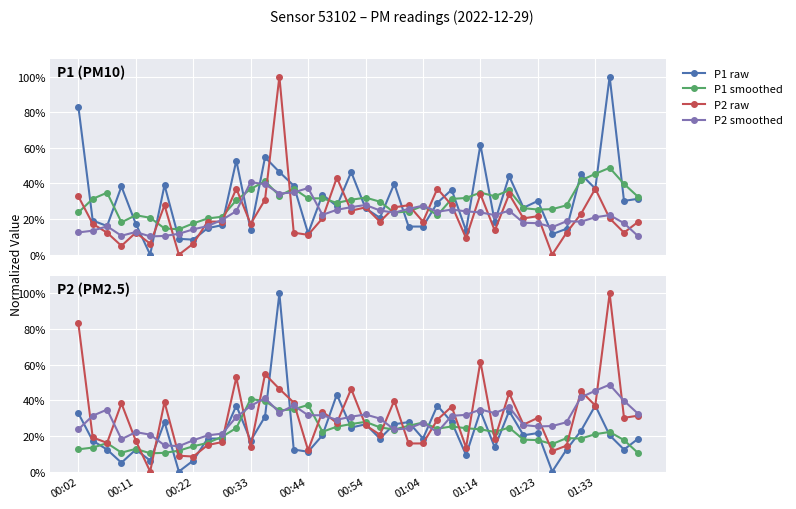

The P2 raw series shows 51.7 at 01:04. True or false?

False